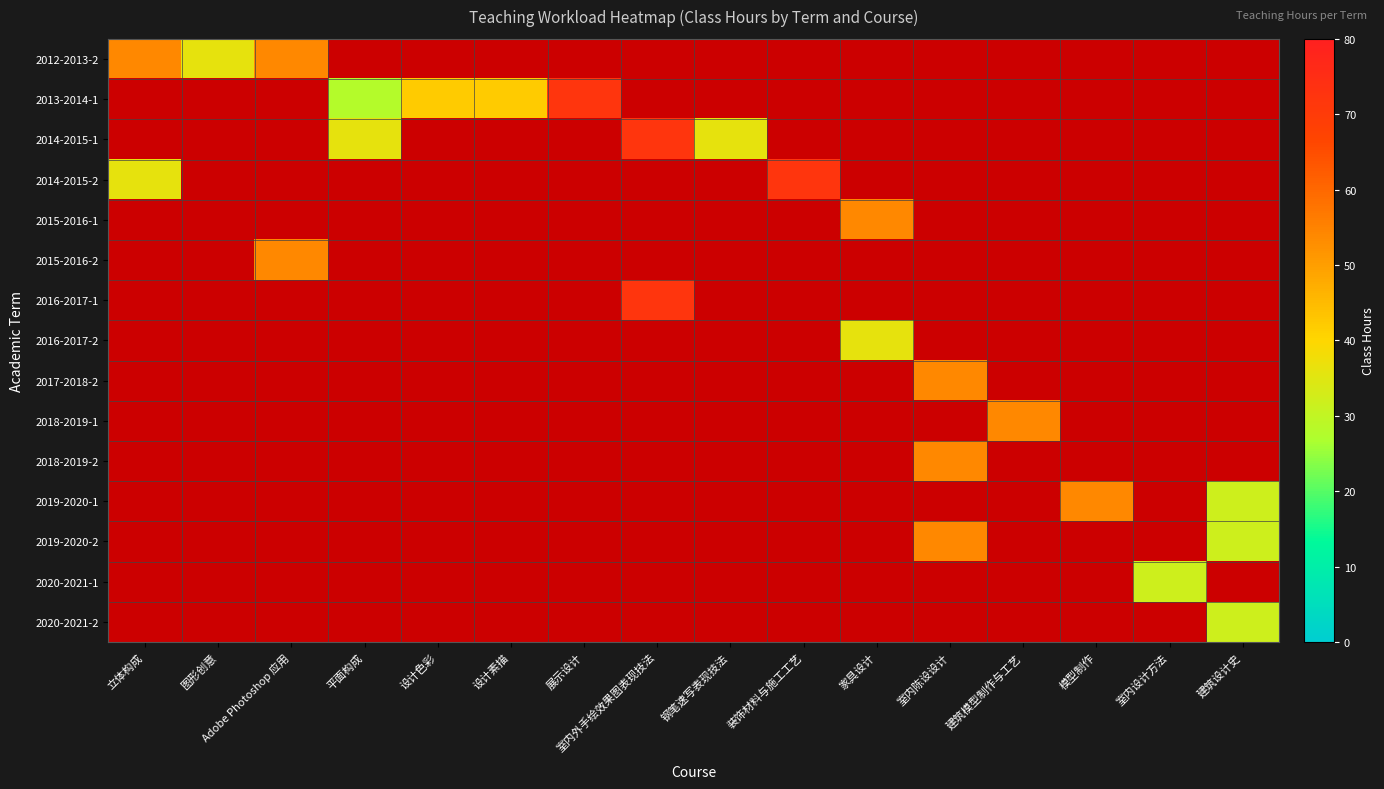

At which category does the chart reach its peak across all series?

展示设计